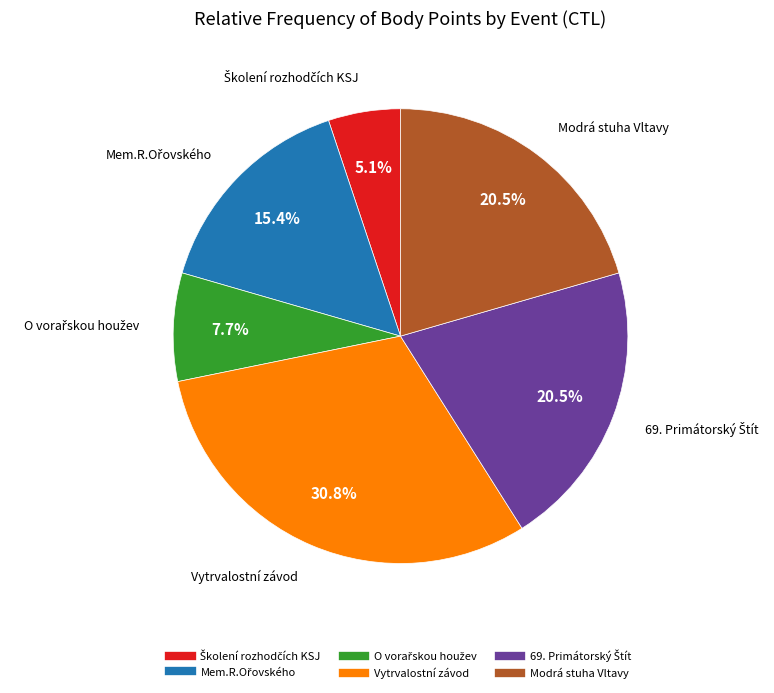

Is there any slice that represents more than half of the pie?

No